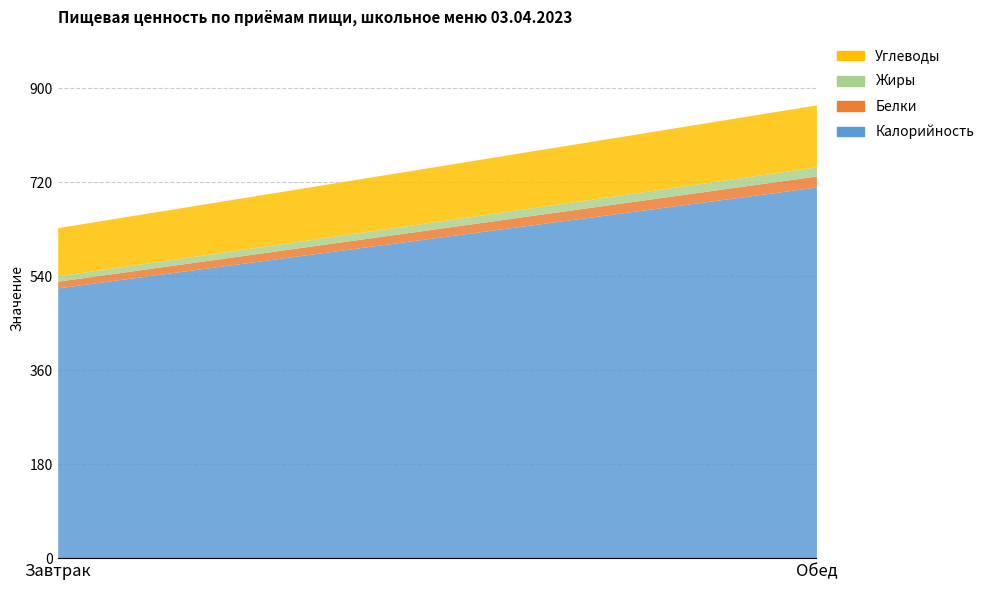

Reading right to left, list all the values displayed in this chart.

Калорийность: Обед=711.2	Завтрак=517.9
Белки: Обед=21.2	Завтрак=12.8
Жиры: Обед=17.6	Завтрак=10.2
Углеводы: Обед=118.7	Завтрак=92.4